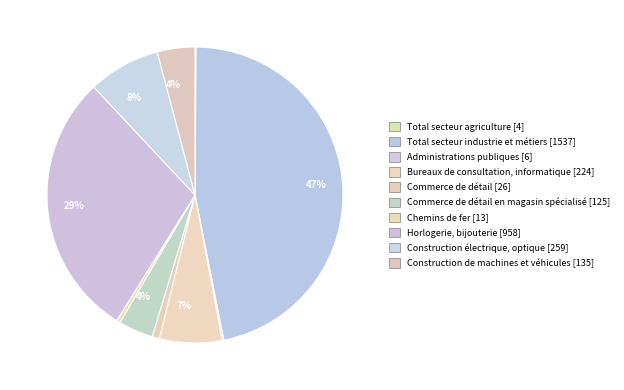

Which slice is the smallest?

Total secteur agriculture